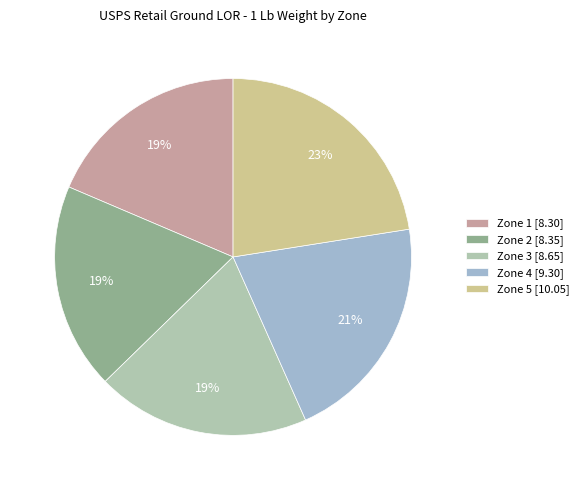

Which has a higher value, Zone 2 or Zone 5?

Zone 5